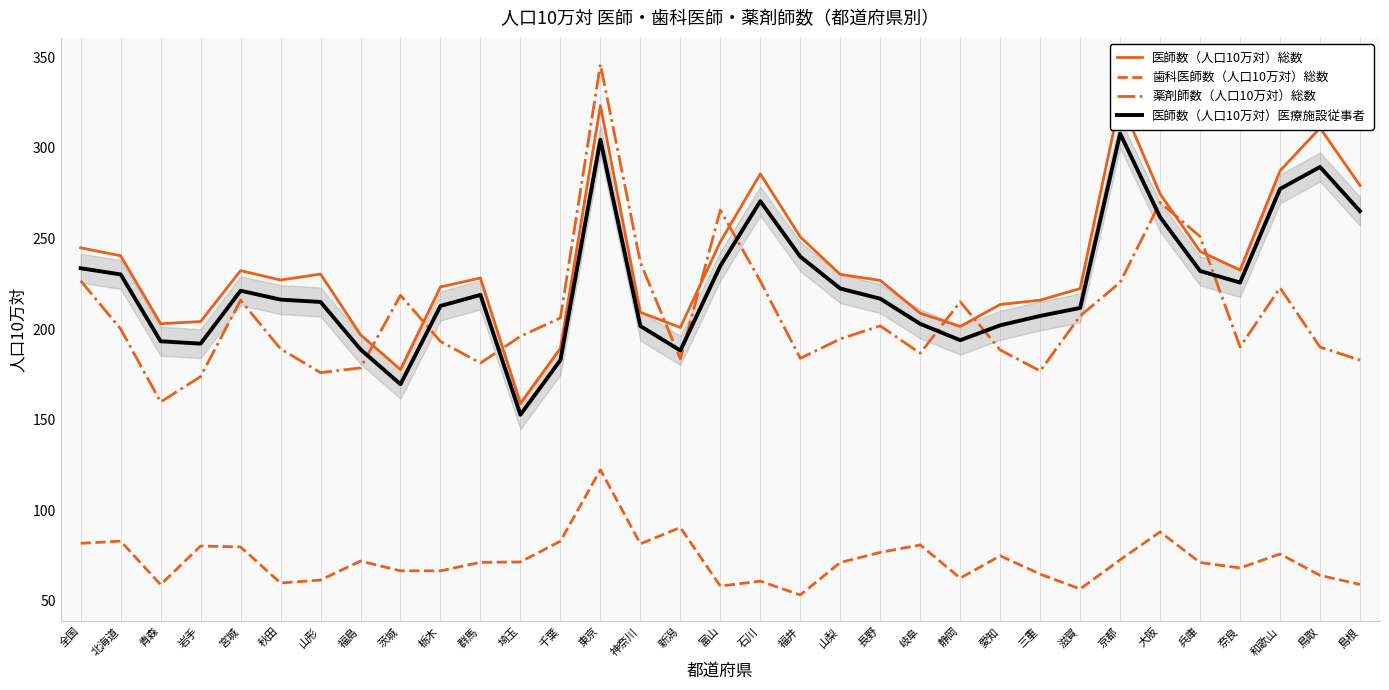

List the labels in order of 医師数（人口10万対）医療施設従事者 value, smallest first.

埼玉, 茨城, 千葉, 新潟, 福島, 岩手, 青森, 静岡, 神奈川, 愛知, 岐阜, 三重, 滋賀, 栃木, 山形, 秋田, 長野, 群馬, 宮城, 山梨, 奈良, 北海道, 兵庫, 全国, 富山, 福井, 大阪, 島根, 石川, 和歌山, 鳥取, 東京, 京都